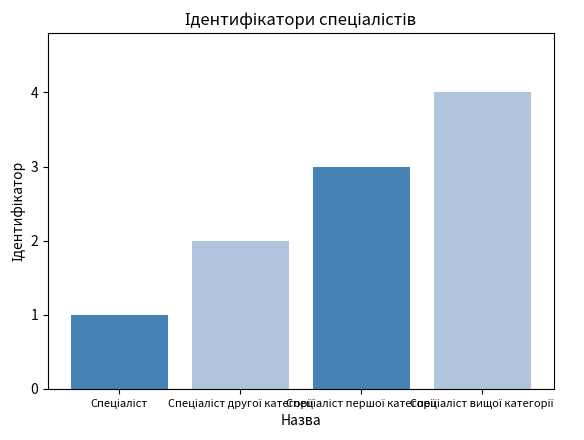

What is the maximum value shown in the chart?

4